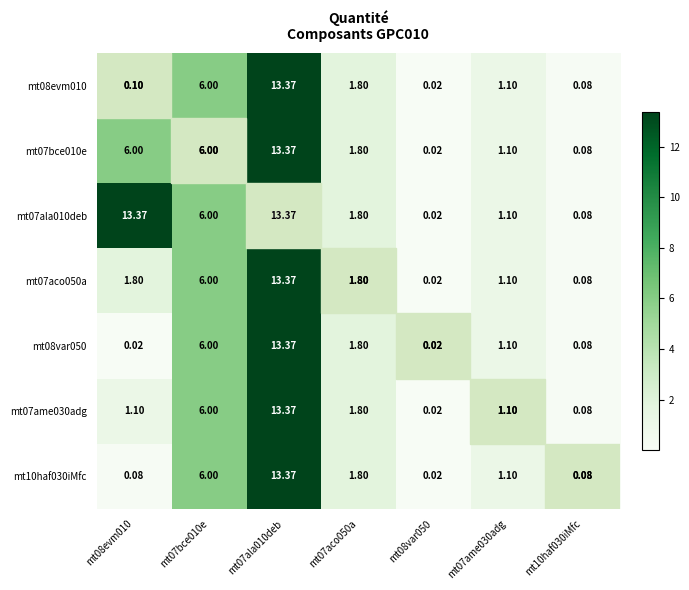

Is the value of mt08var050 at mt08var050 greater than the value of mt08evm010 at mt07aco050a?

No